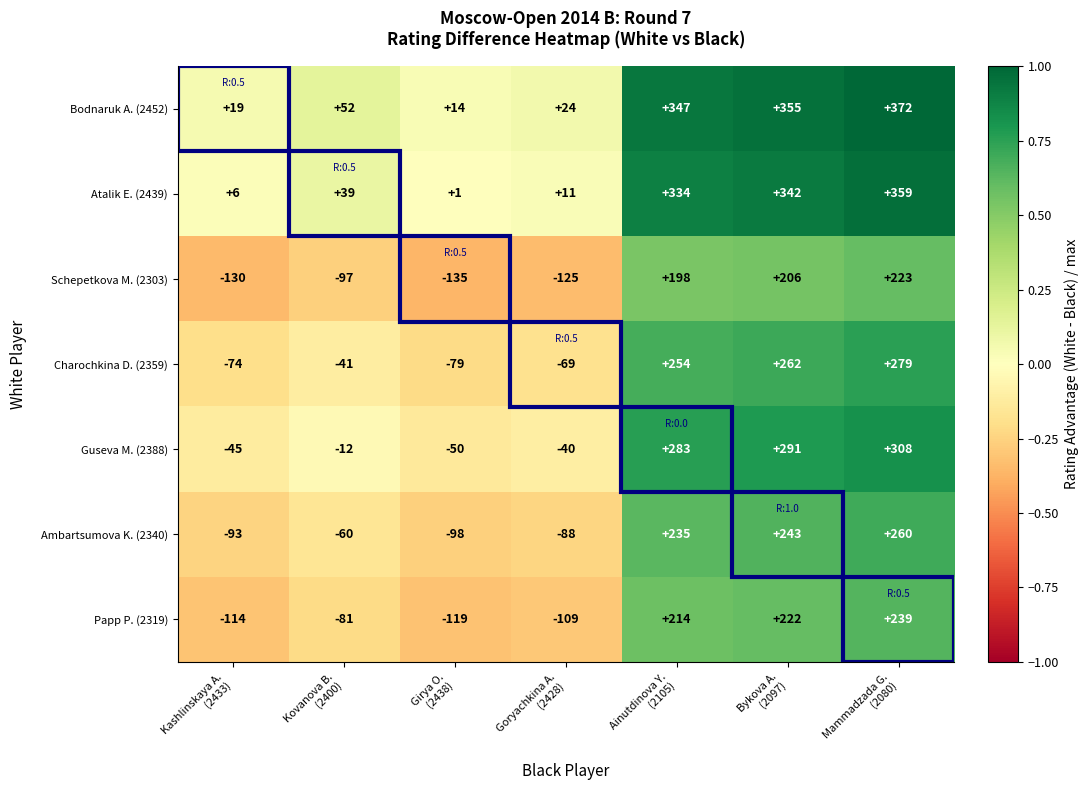

What is the difference between the maximum and minimum values in the Guseva M. (2388) series?

358